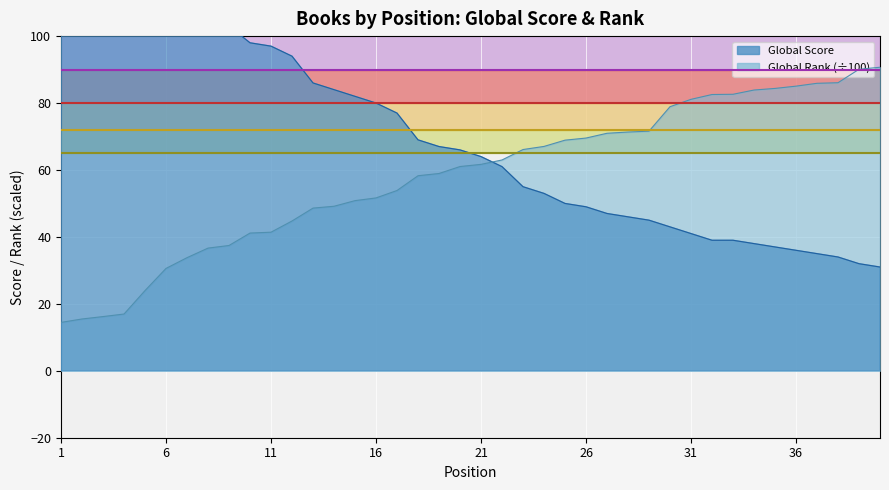

What is the greatest value displayed?

261.0